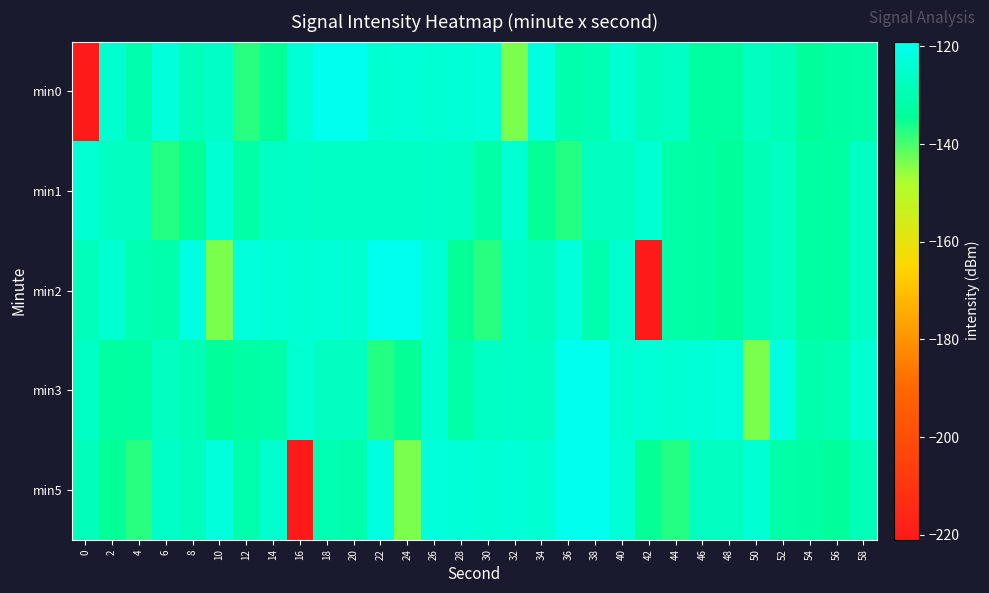

Reading left to right, extract all data points from this chart.

min0: 0=-221.0	2=-124.7	4=-130.6	6=-122.8	8=-128.1	10=-126.4	12=-137.7	14=-134.6	16=-123.7	18=-119.2	20=-119.3	22=-124.3	24=-123.4	26=-124.1	28=-123.2	30=-122.9	32=-143.7	34=-121.6	36=-130.7	38=-130.1	40=-124.5	42=-128.2	44=-126.8	46=-133.2	48=-132.6	50=-127.0	52=-129.3	54=-133.8	56=-132.2	58=-132.0
min1: 0=-124.1	2=-127.3	4=-127.2	6=-137.1	8=-134.9	10=-124.2	12=-132.0	14=-126.6	16=-126.4	18=-126.9	20=-126.9	22=-126.9	24=-126.9	26=-126.4	28=-126.6	30=-132.0	32=-124.2	34=-134.9	36=-137.1	38=-127.2	40=-127.3	42=-124.1	44=-132.0	46=-132.2	48=-133.8	50=-129.3	52=-127.0	54=-132.6	56=-133.2	58=-126.8
min2: 0=-128.2	2=-124.5	4=-130.1	6=-130.7	8=-121.6	10=-143.7	12=-122.9	14=-123.2	16=-124.1	18=-123.4	20=-124.3	22=-119.3	24=-119.2	26=-123.7	28=-134.6	30=-137.7	32=-126.4	34=-128.1	36=-122.8	38=-130.6	40=-124.7	42=-221.0	44=-132.0	46=-132.2	48=-133.8	50=-129.3	52=-127.0	54=-132.6	56=-133.2	58=-126.8
min3: 0=-126.8	2=-133.2	4=-132.6	6=-127.0	8=-129.3	10=-133.8	12=-132.2	14=-132.0	16=-124.1	18=-127.3	20=-127.2	22=-137.1	24=-134.9	26=-124.2	28=-132.0	30=-126.6	32=-126.4	34=-126.9	36=-119.2	38=-119.3	40=-124.3	42=-123.4	44=-124.1	46=-123.2	48=-122.9	50=-143.7	52=-121.6	54=-130.7	56=-130.1	58=-124.5
min5: 0=-128.2	2=-134.6	4=-137.7	6=-126.4	8=-128.1	10=-122.8	12=-130.6	14=-124.7	16=-221.0	18=-130.1	20=-130.7	22=-121.6	24=-143.7	26=-122.9	28=-123.2	30=-124.1	32=-123.4	34=-124.3	36=-119.3	38=-119.2	40=-123.7	42=-134.9	44=-137.1	46=-127.2	48=-127.3	50=-124.1	52=-132.0	54=-132.2	56=-133.8	58=-129.3